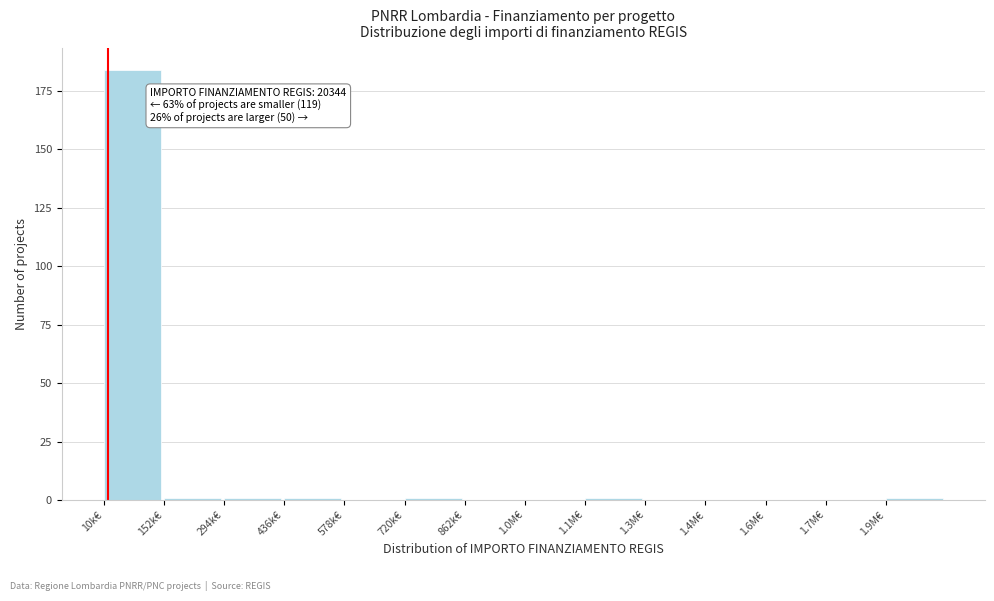

Reading left to right, what are all the values shown in this chart?

10k€=184	152k€=1	294k€=1	436k€=1	578k€=0	720k€=1	862k€=0	1.0M€=0	1.1M€=1	1.3M€=0	1.4M€=0	1.6M€=0	1.7M€=0	1.9M€=1